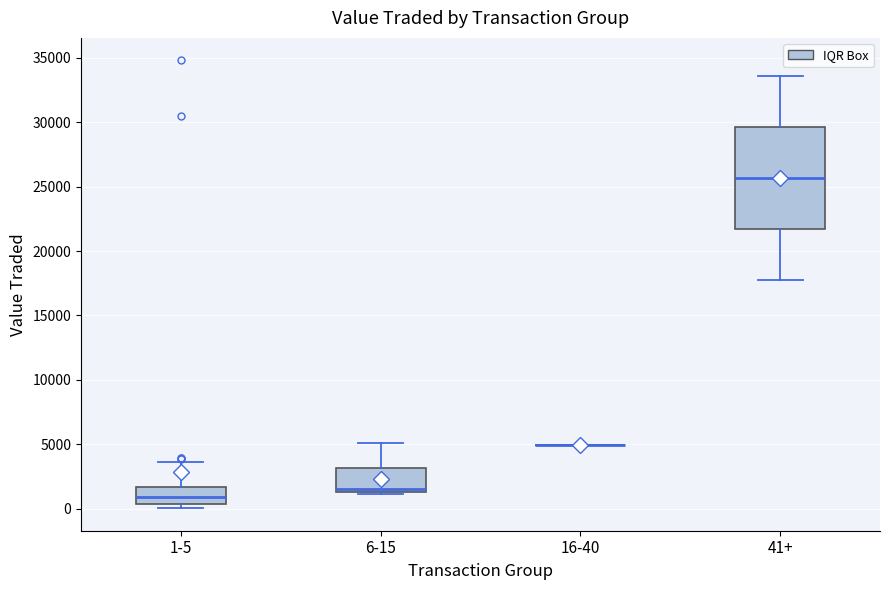

Reading left to right, transcribe this box plot: for each box, give where its median line is, the range the box spans, and where its two whiskers end, as read against the y-axis. The values are not printed on the chart, so give them approximately, as read against the axis.

1-5: median 1000, box 500 to 1500, whiskers 0 to 3500
6-15: median 1500 (just above the box's lower edge), box 1500 to 3000, whiskers 1000 to 5000
16-40: box collapsed to a line at 5000, whiskers 5000 to 5000
41+: median 25500, box 21500 to 29500, whiskers 17500 to 33500